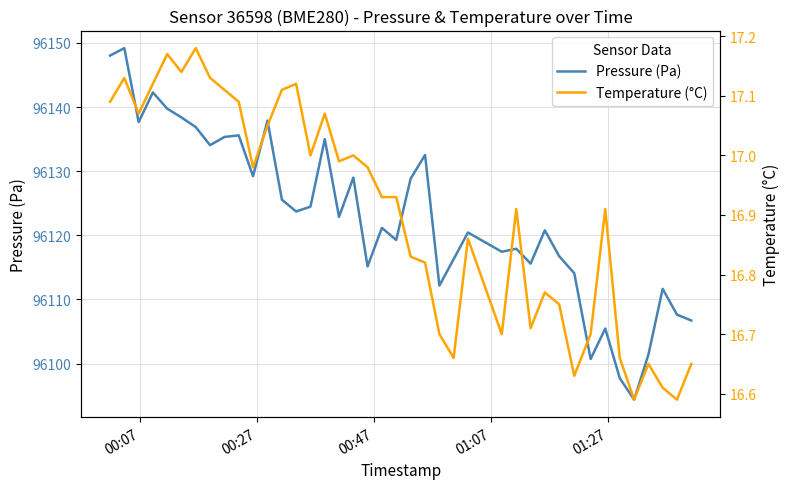

Does the chart display data point markers on the line(s)?

No